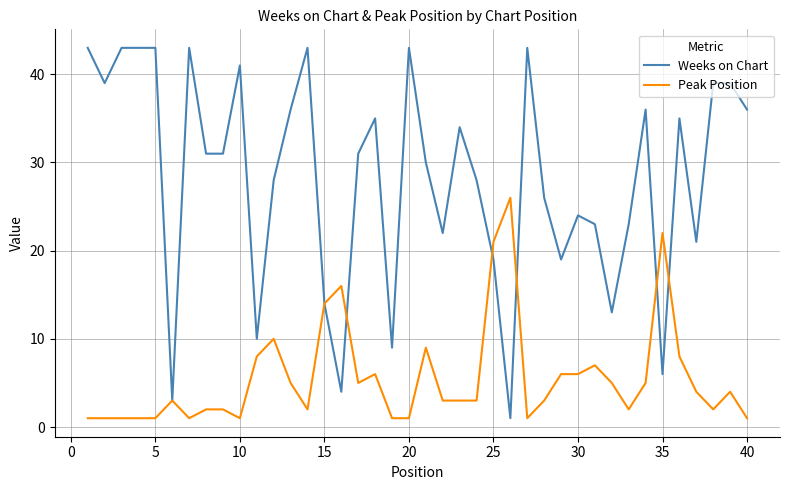

What is the maximum value shown in the chart?

43